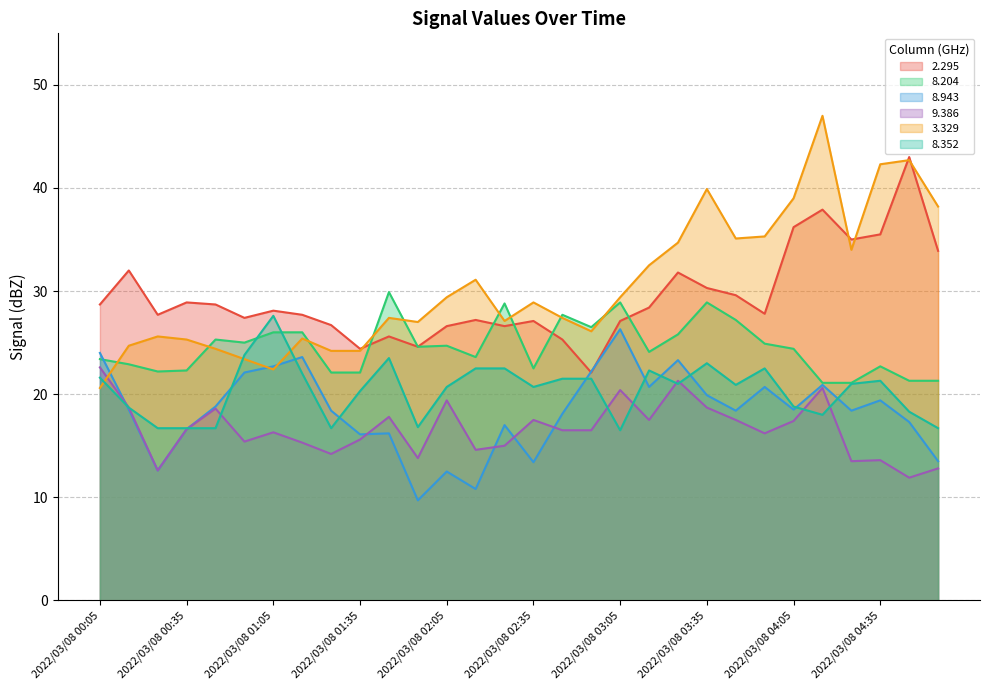

The value of 8.204 at 2022/03/08 02:55 is 26.5. True or false?

True